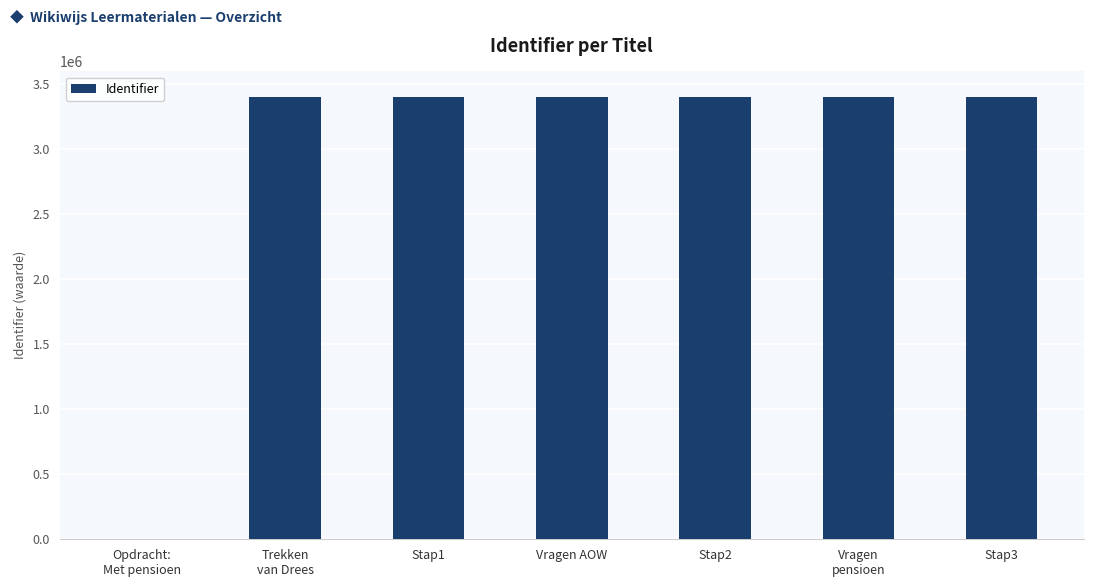

What is the approximate value at Trekken
van Drees, to the nearest 50?

3405050